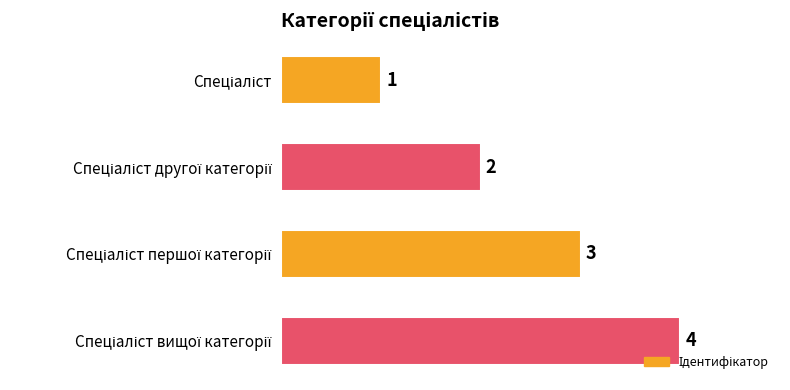

How many values are between 2 and 4?

3